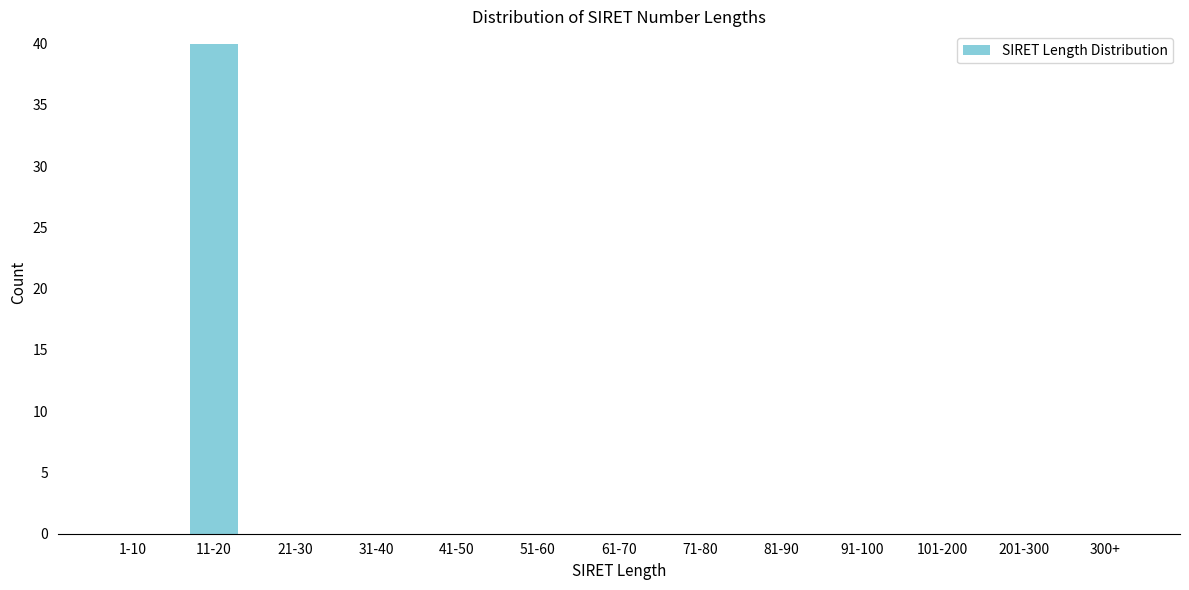

Reading right to left, what are all the values shown in this chart?

300+=0	201-300=0	101-200=0	91-100=0	81-90=0	71-80=0	61-70=0	51-60=0	41-50=0	31-40=0	21-30=0	11-20=40	1-10=0